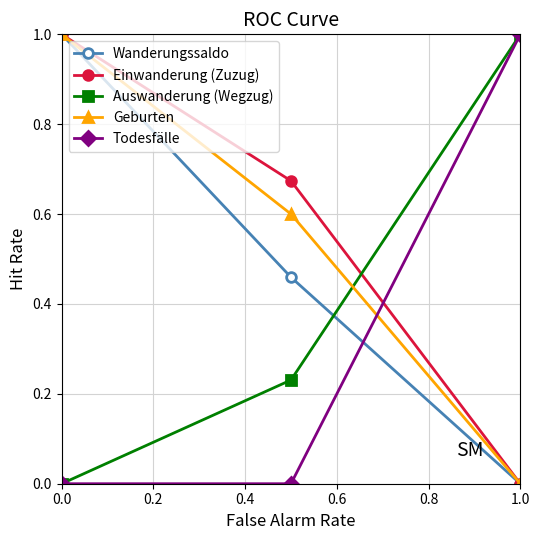

What is the value of the Einwanderung (Zuzug) point at the 1st from the left?

1.0